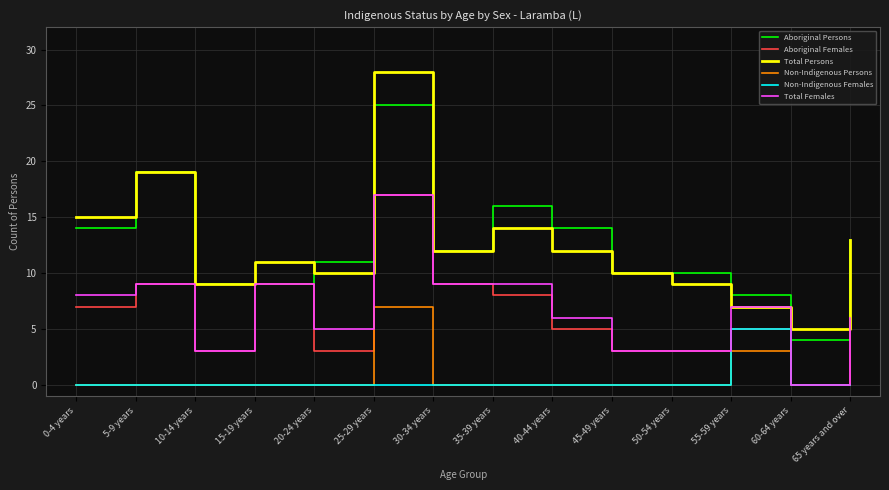

At which category does the chart reach its peak across all series?

25-29 years